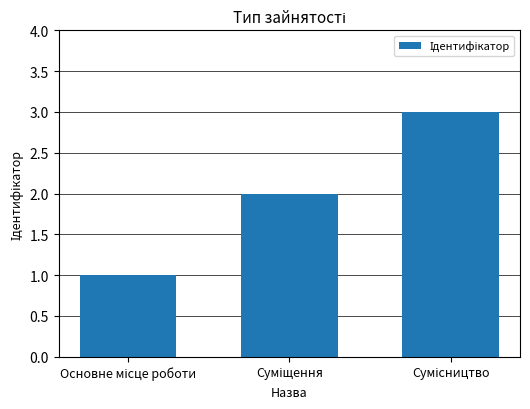

What is the sum of all values?

6